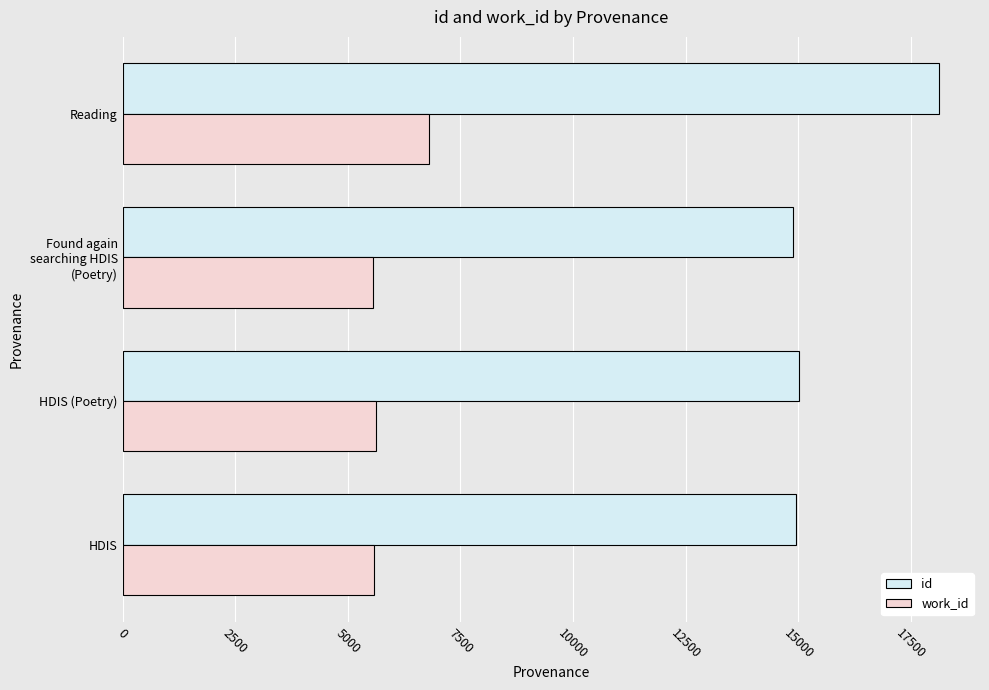

What is the total value across all series at Reading?

24917